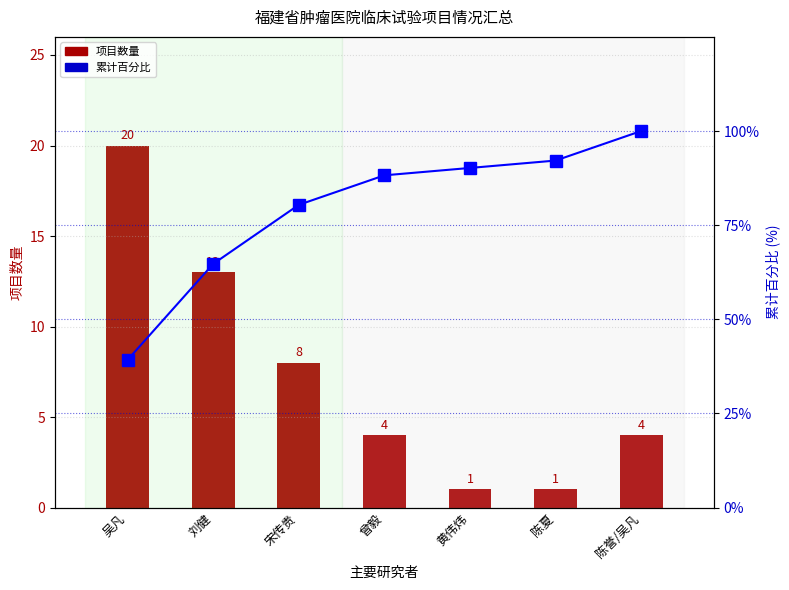

True or false: 项目数量 has a value of 21.3 at 刘健.

False